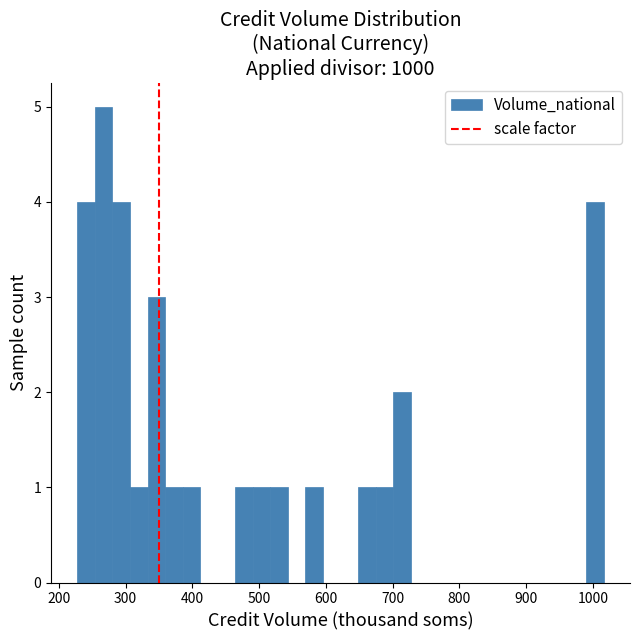

Read against the x-axis, roughly where is the centre of the tallest bar?

270